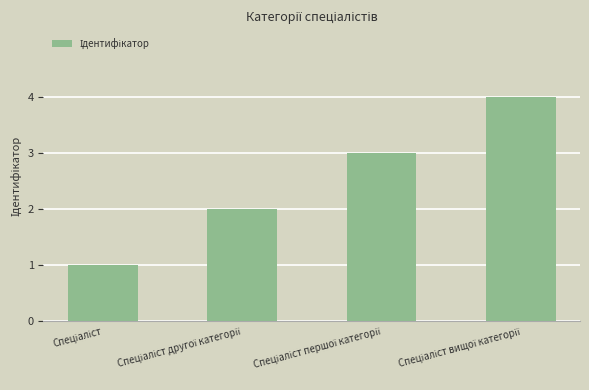

Are the bars grouped side by side (vs. stacked)?

No